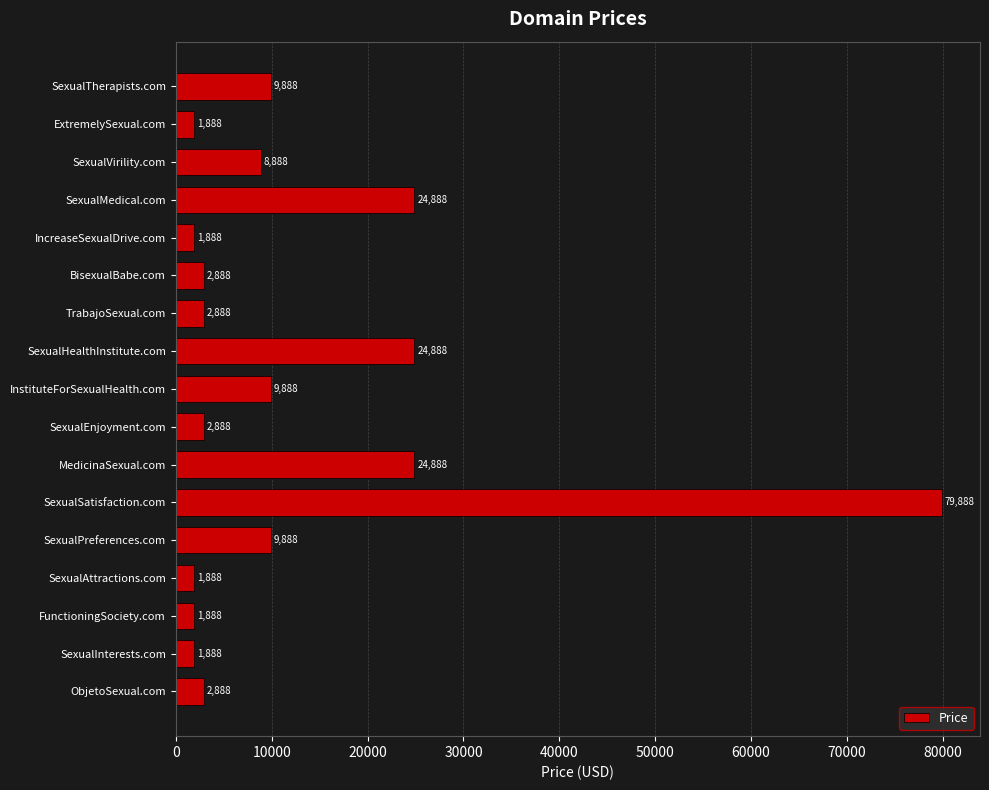

What is the sum of all values?

214096